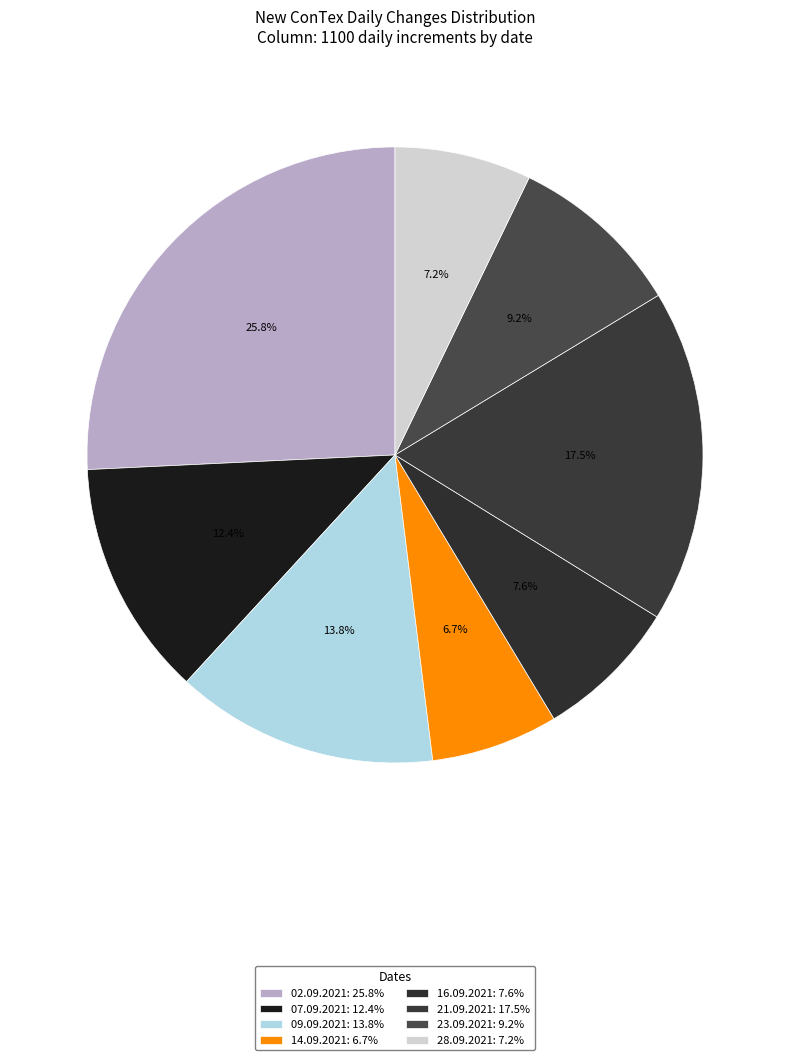

How many slices are in this pie chart?

8